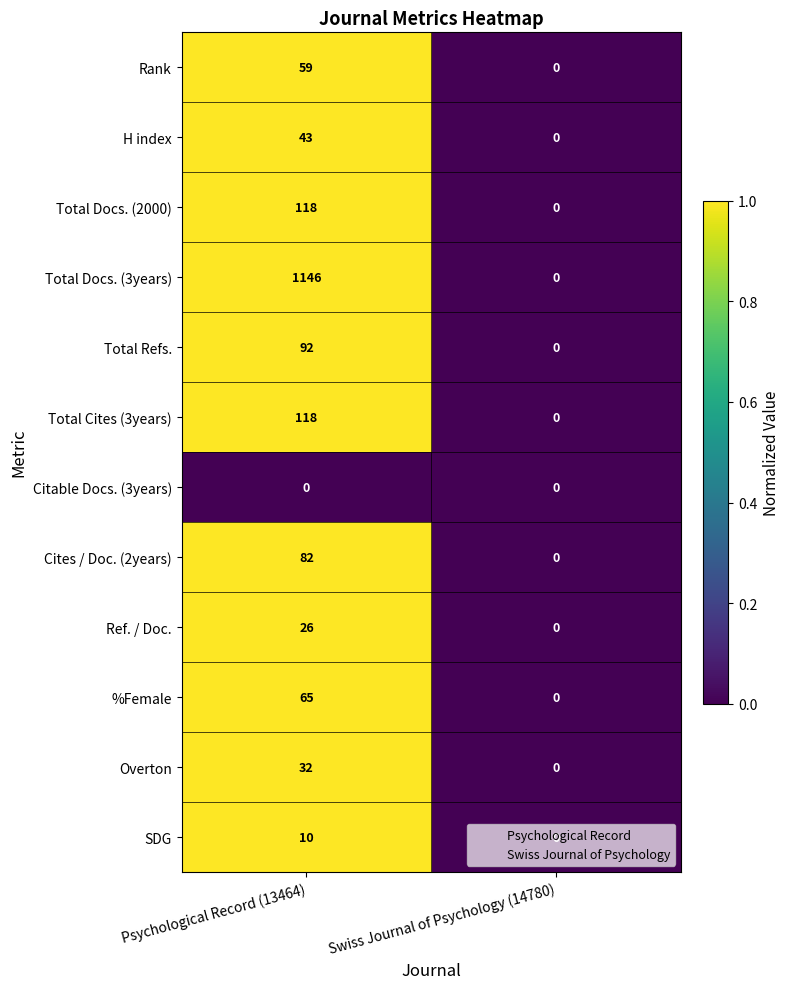

What is the sum of all Total Docs. (2000) values?

118